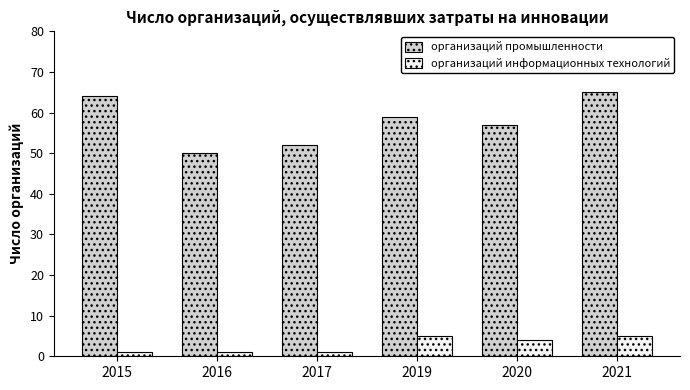

What is the greatest value displayed?

65